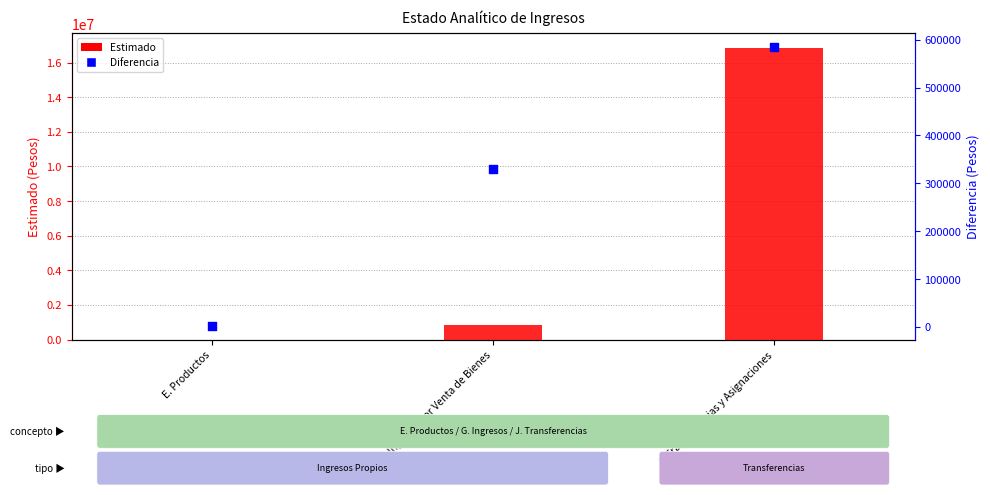

Is the value of Diferencia at E. Productos greater than the value of Estimado at J. Transferencias y Asignaciones?

No